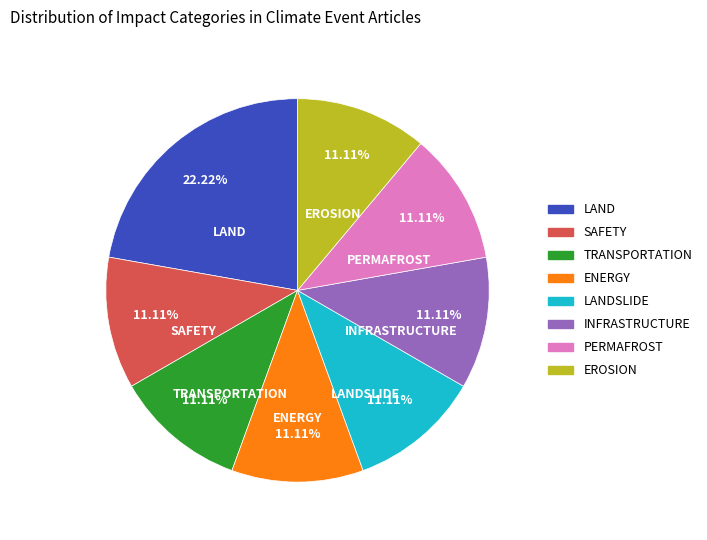

How many segments does this pie chart have?

8